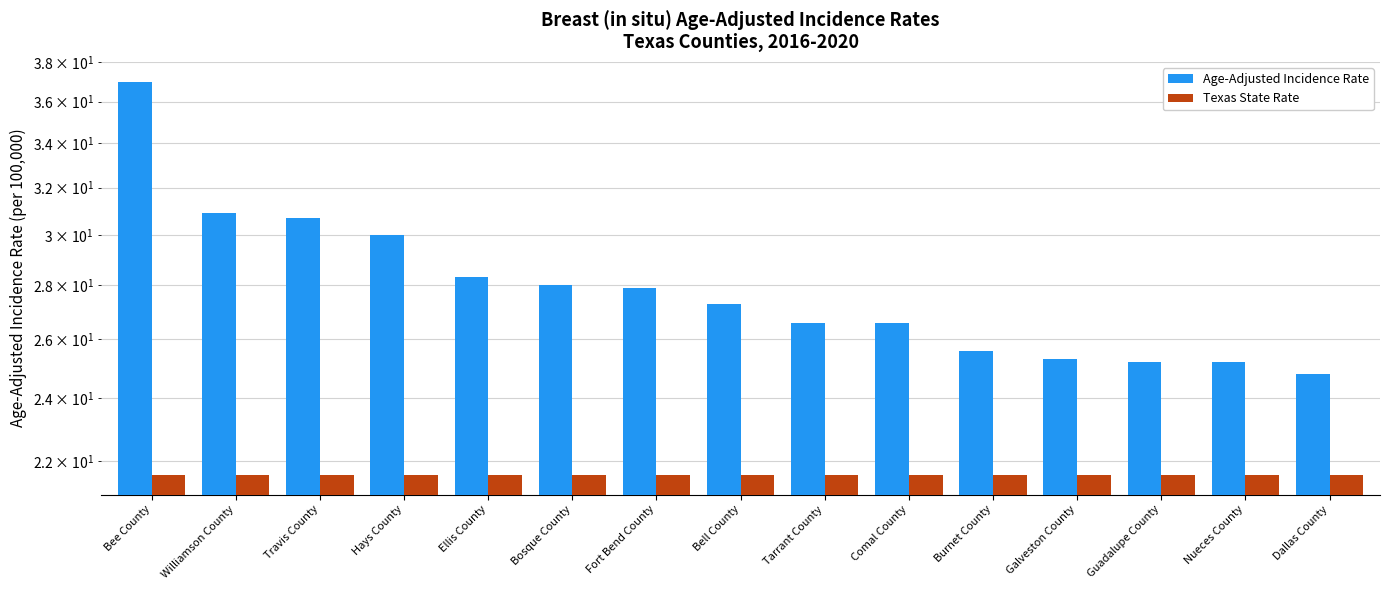

What position from the right is Guadalupe County?

3